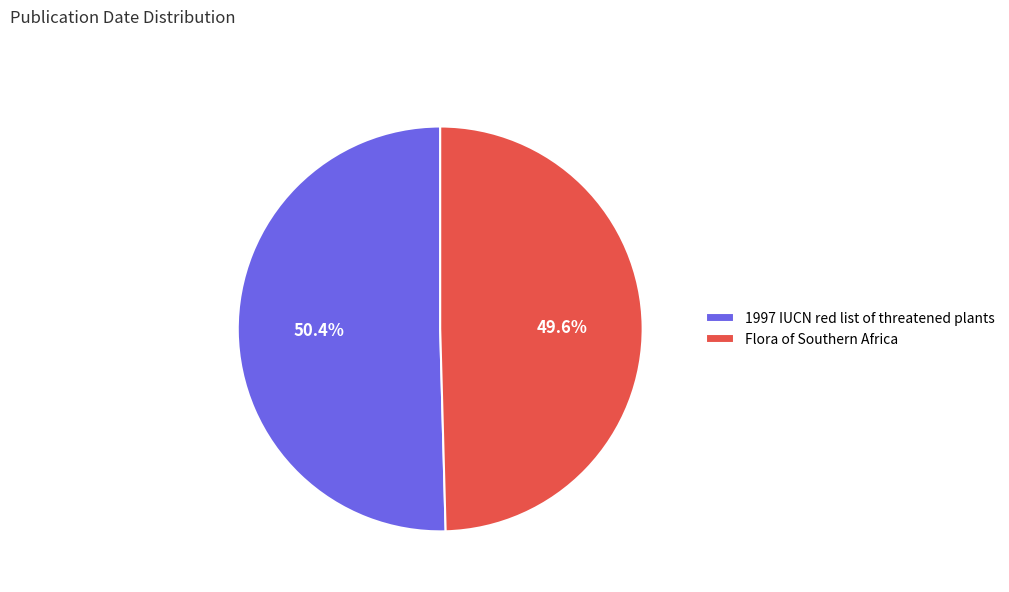

How many slices are in this pie chart?

2